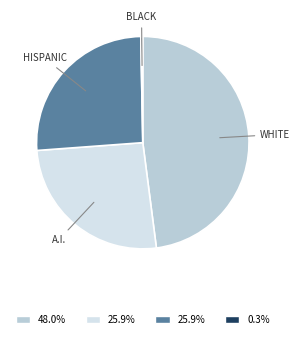

Is WHITE the majority of the pie?

No